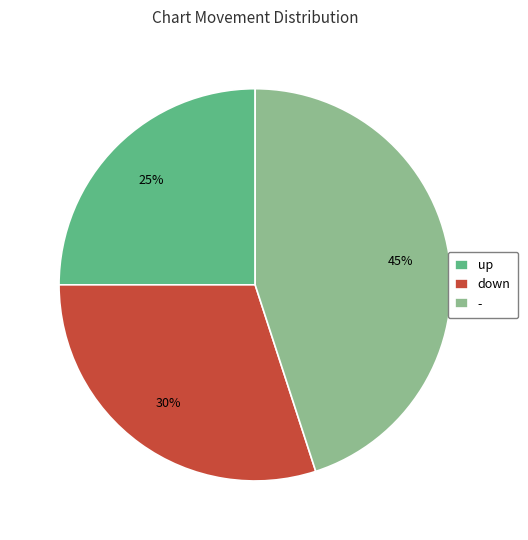

Is there any slice that represents more than half of the pie?

No